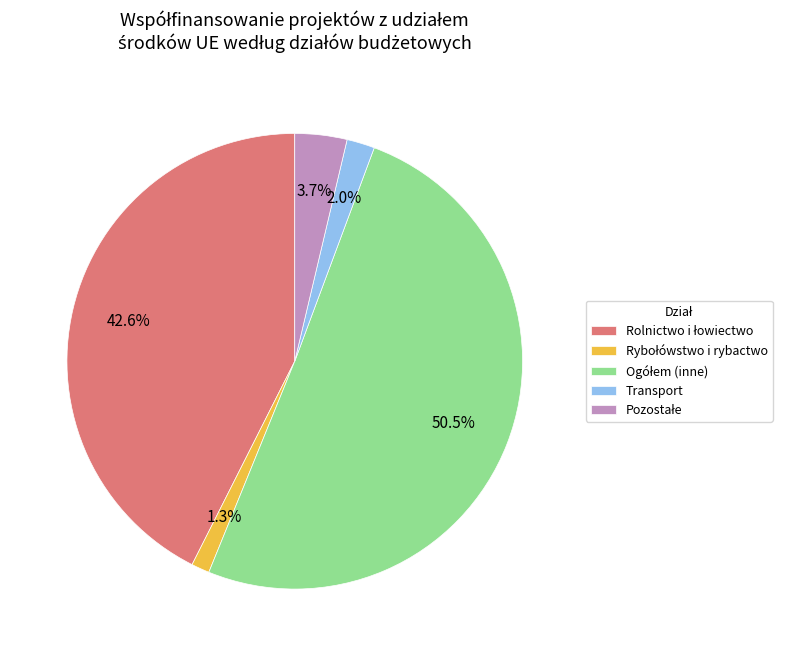

What portion of the pie excludes Transport?

98.0%